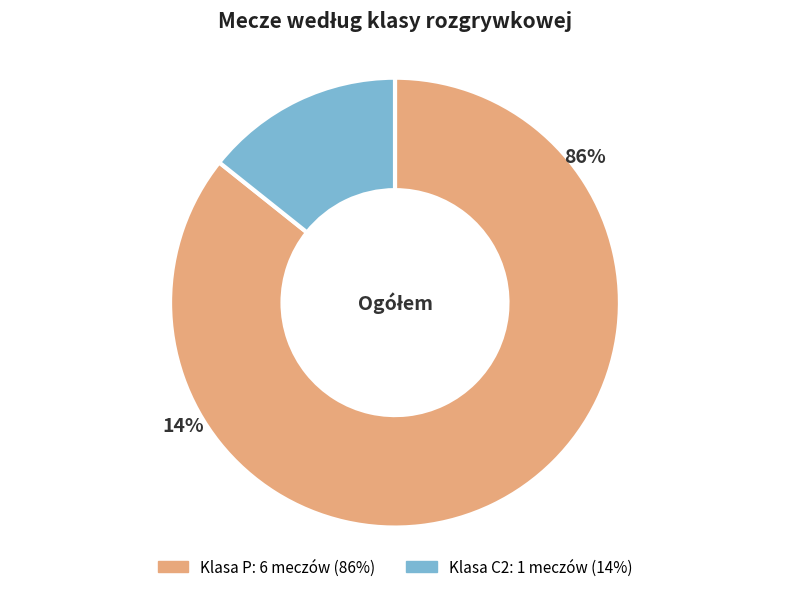

What is the change in value from P to C2?

-5